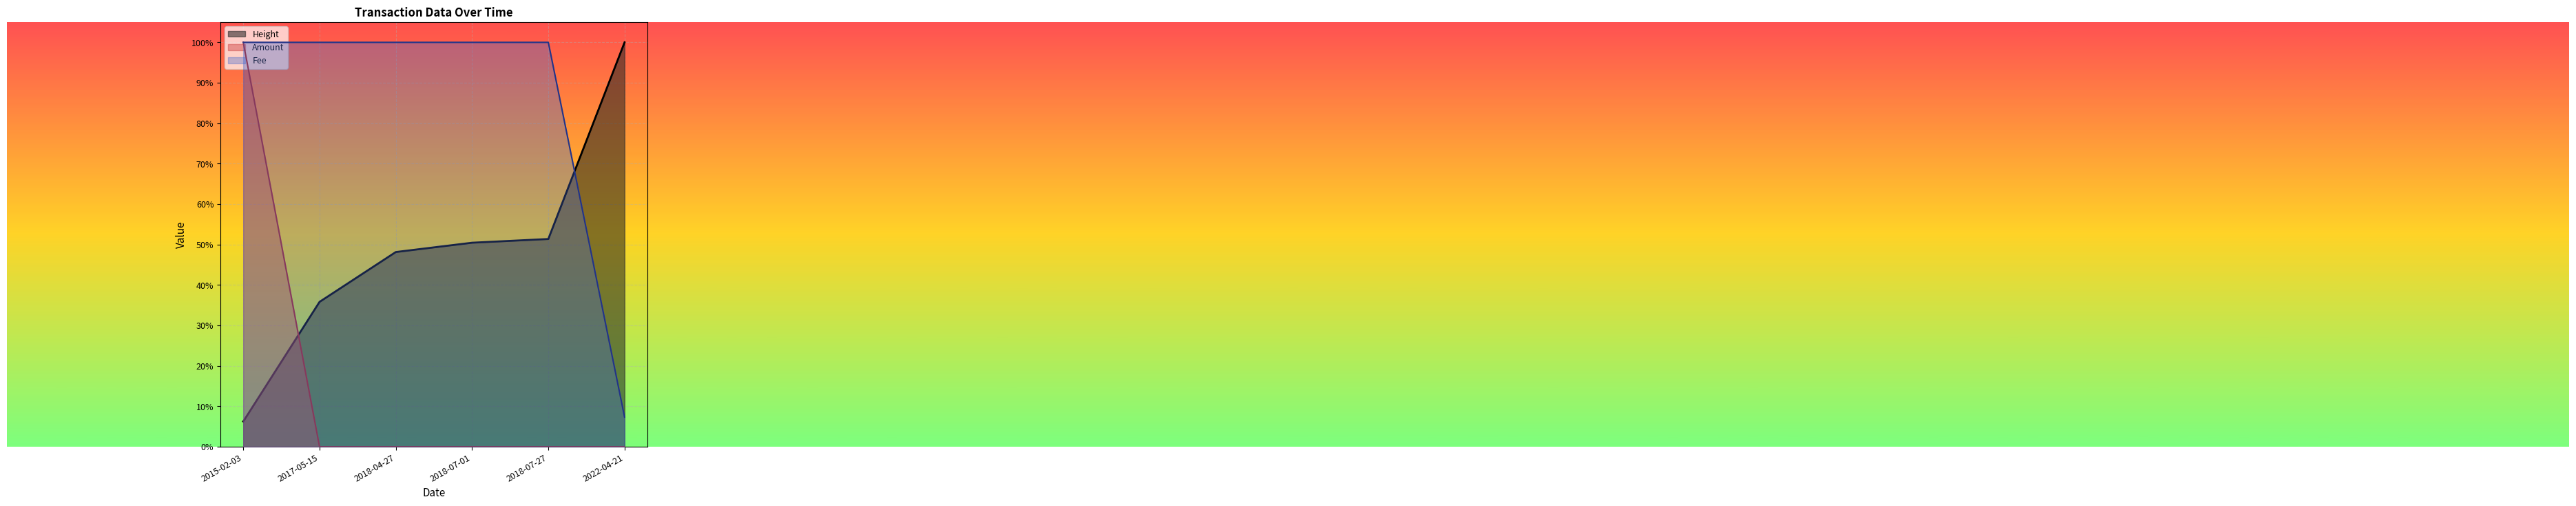

What is the total value across all series at 2018-04-27?

1.5